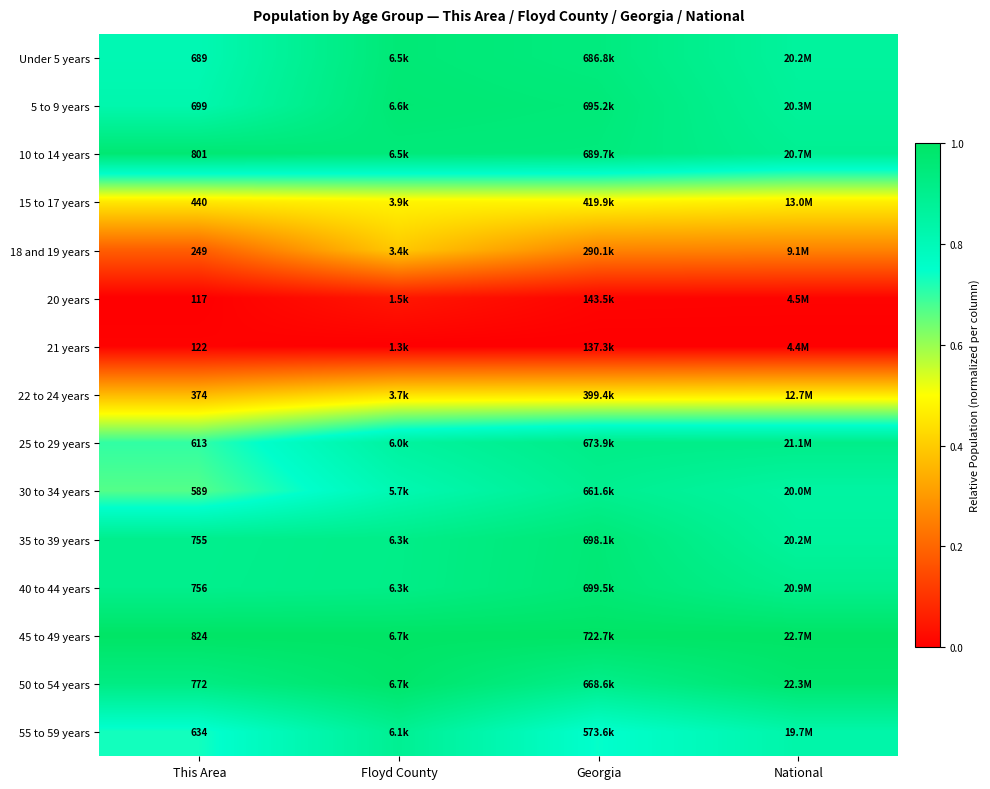

Where is 21 years nearest to the value 0?

Floyd County